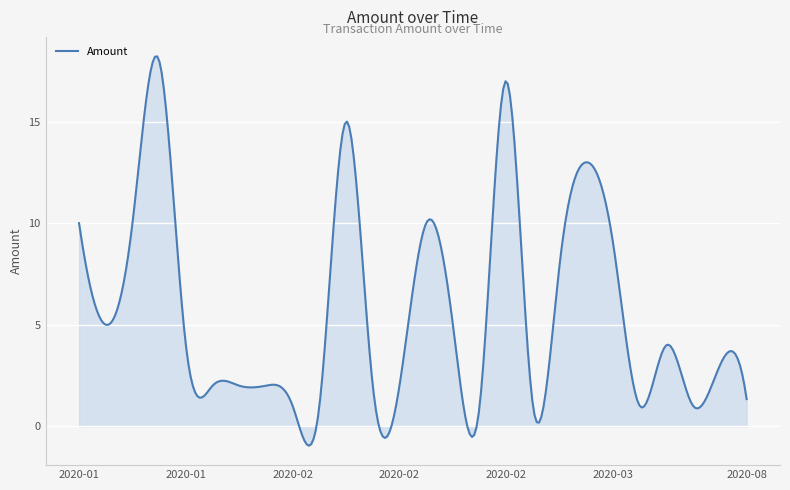

What is the difference between the maximum and minimum values?

19.2